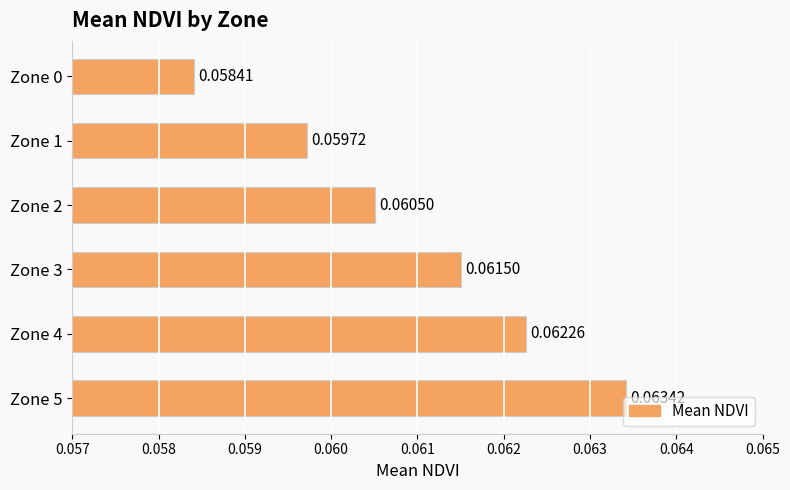

What is the sum of all values?

0.4